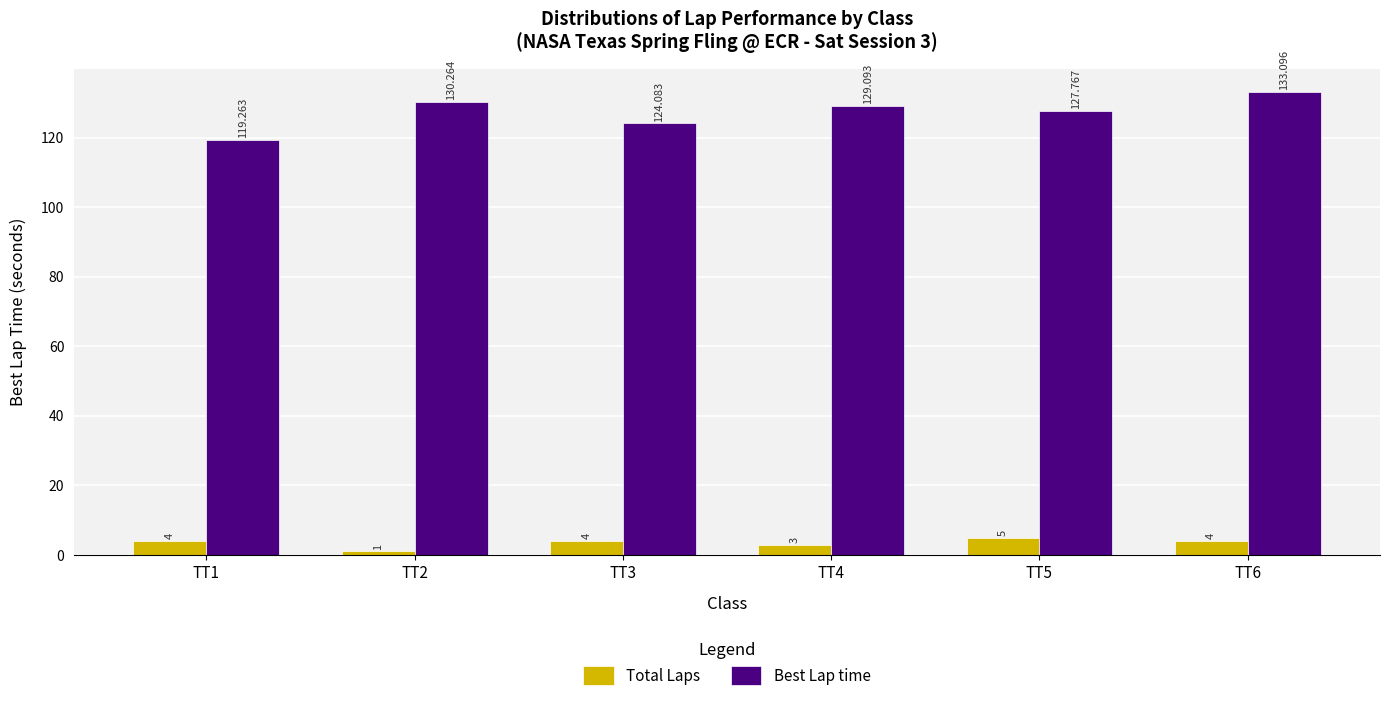

Is it true that Best Lap time equals 66.1 at TT6?

False